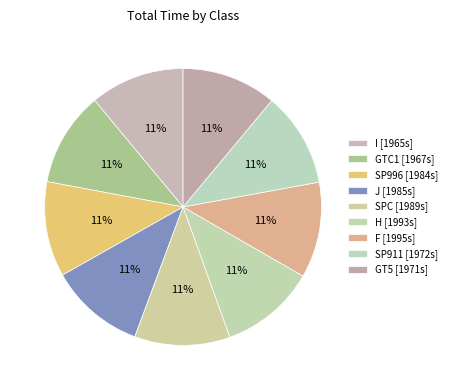

Is there any slice that represents more than half of the pie?

No